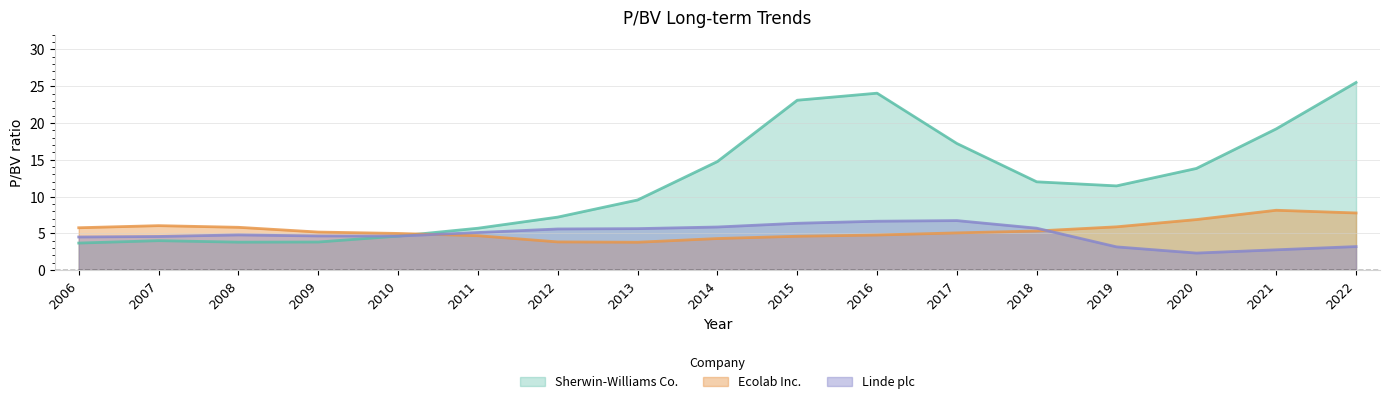

How many interior local peaks does the Linde plc series have?

3